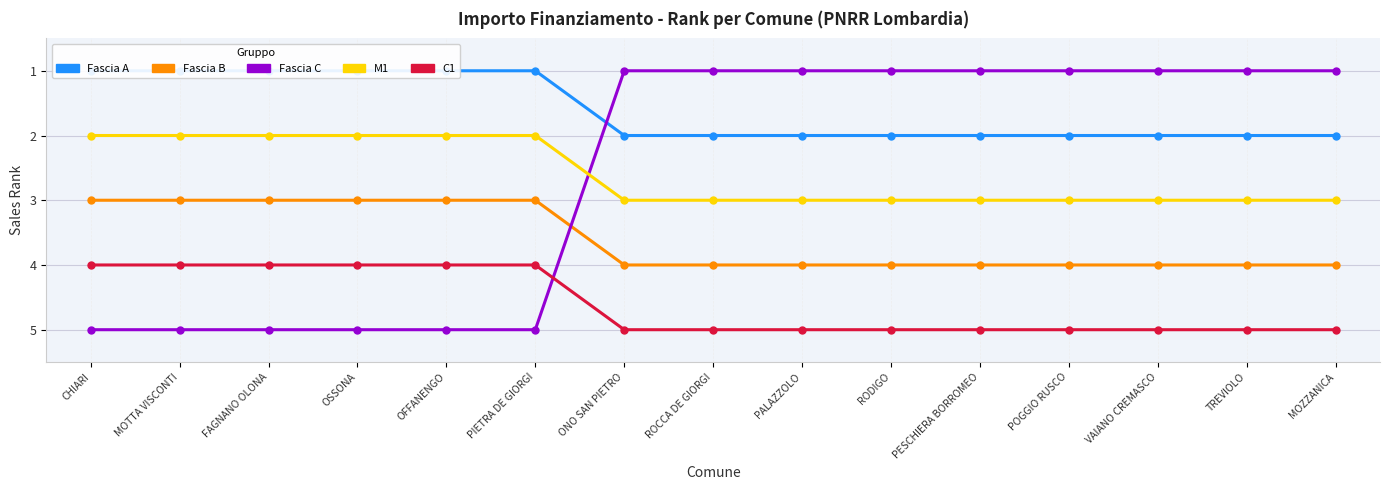

True or false: Fascia B and C1 intersect in this chart.

False